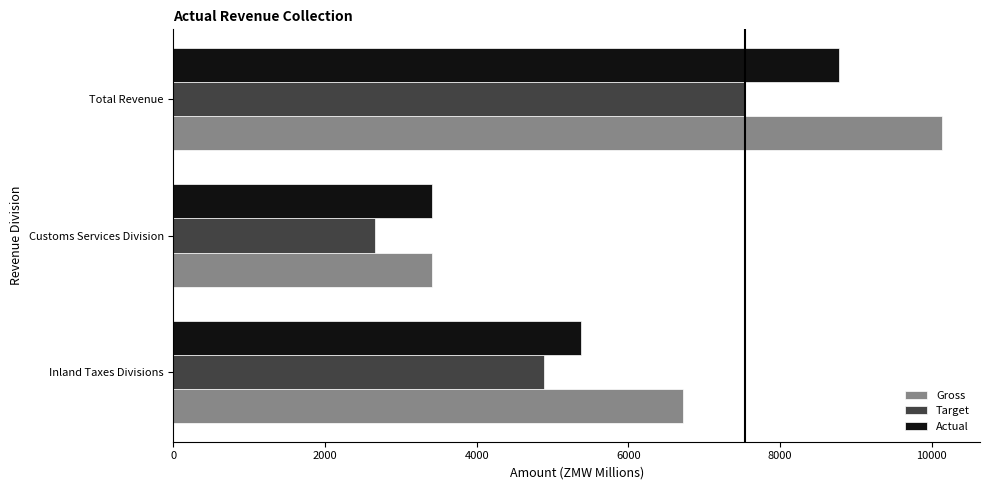

The Gross series shows 2439.9 at Inland Taxes Divisions. True or false?

False